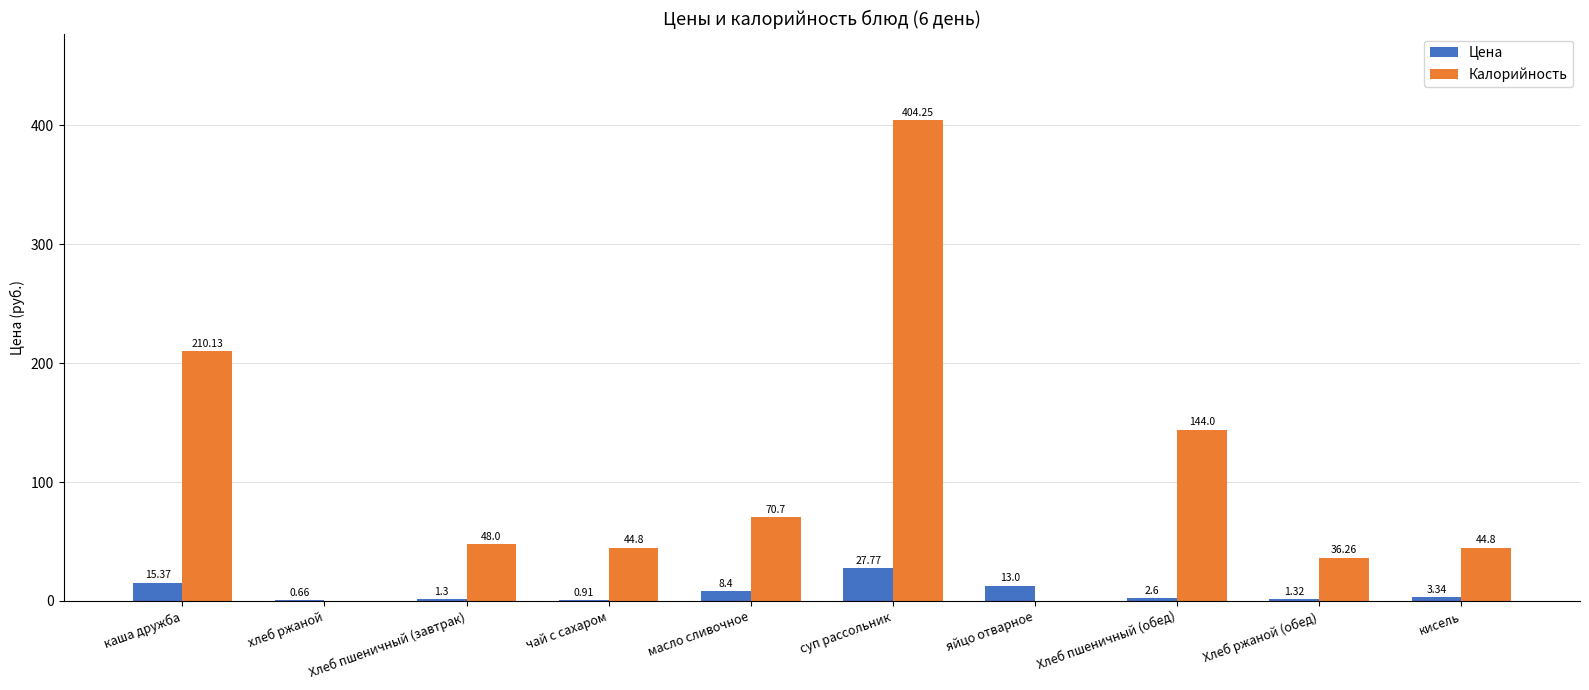

How many groups of bars are there?

10